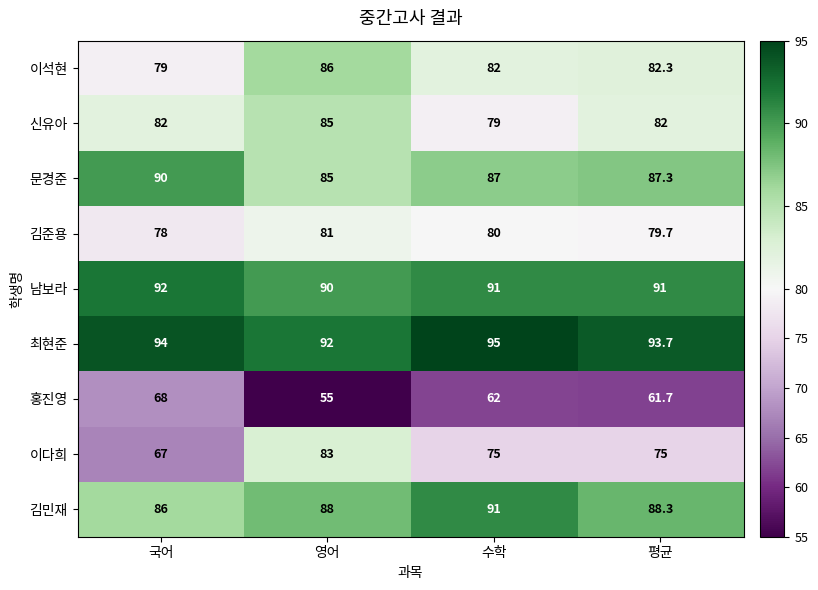

What is the average value of the 김준용 series?

79.7